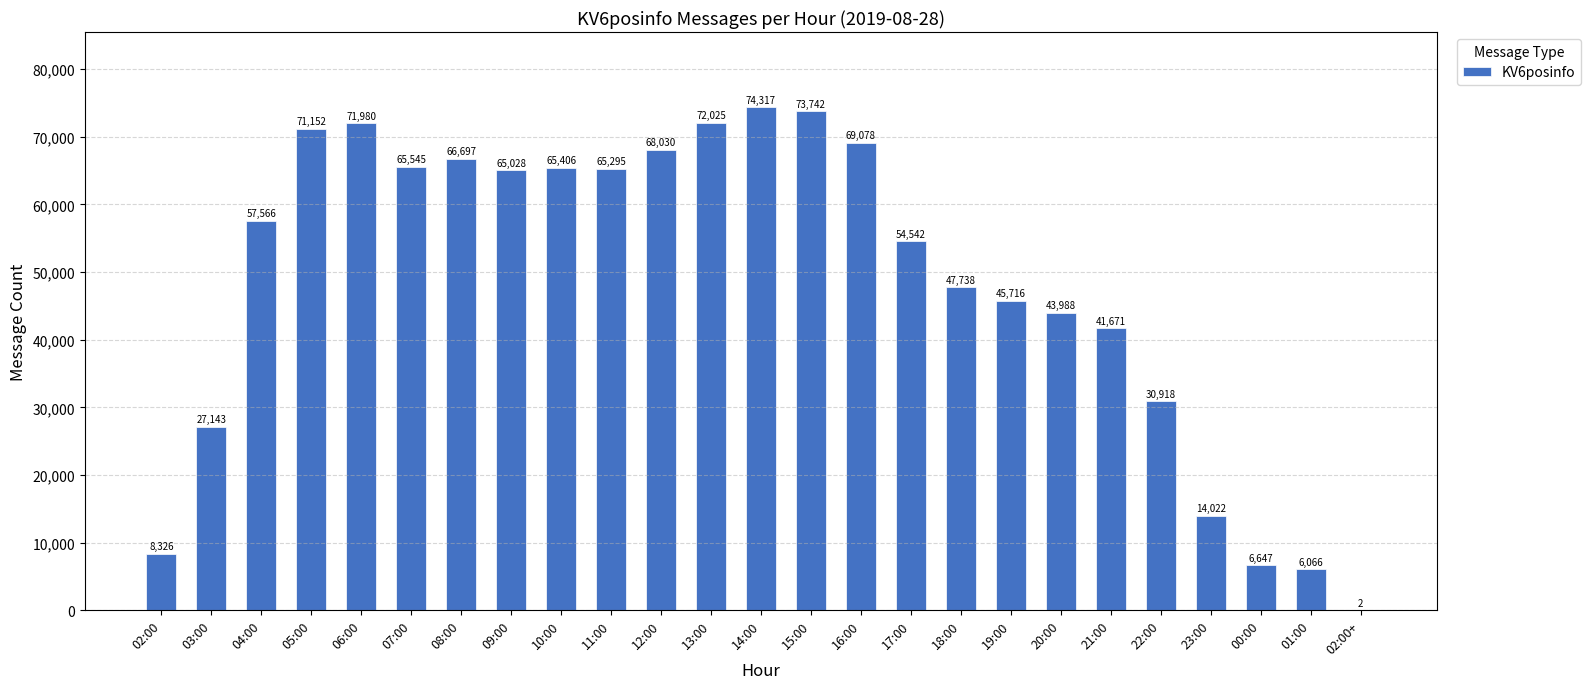

What is the change in value from 07:00 to 20:00?

-21557